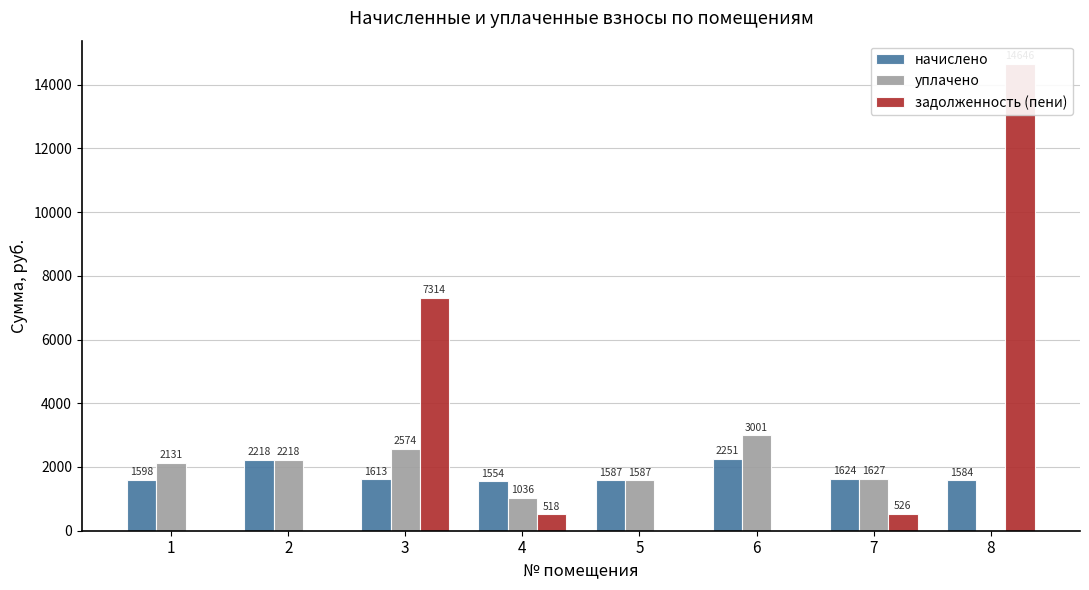

Which category has the highest value across all series?

8